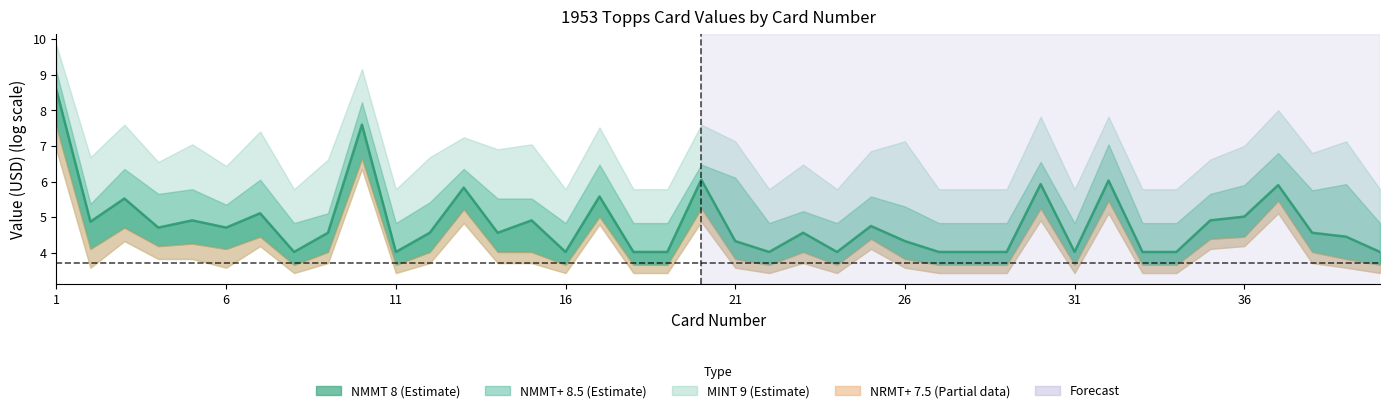

What is the difference between the maximum and minimum values?

4.5